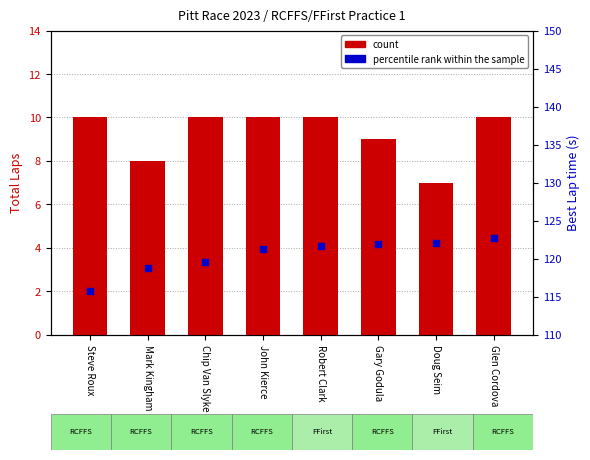

What is the total value across all series at Glen Cordova?

132.7